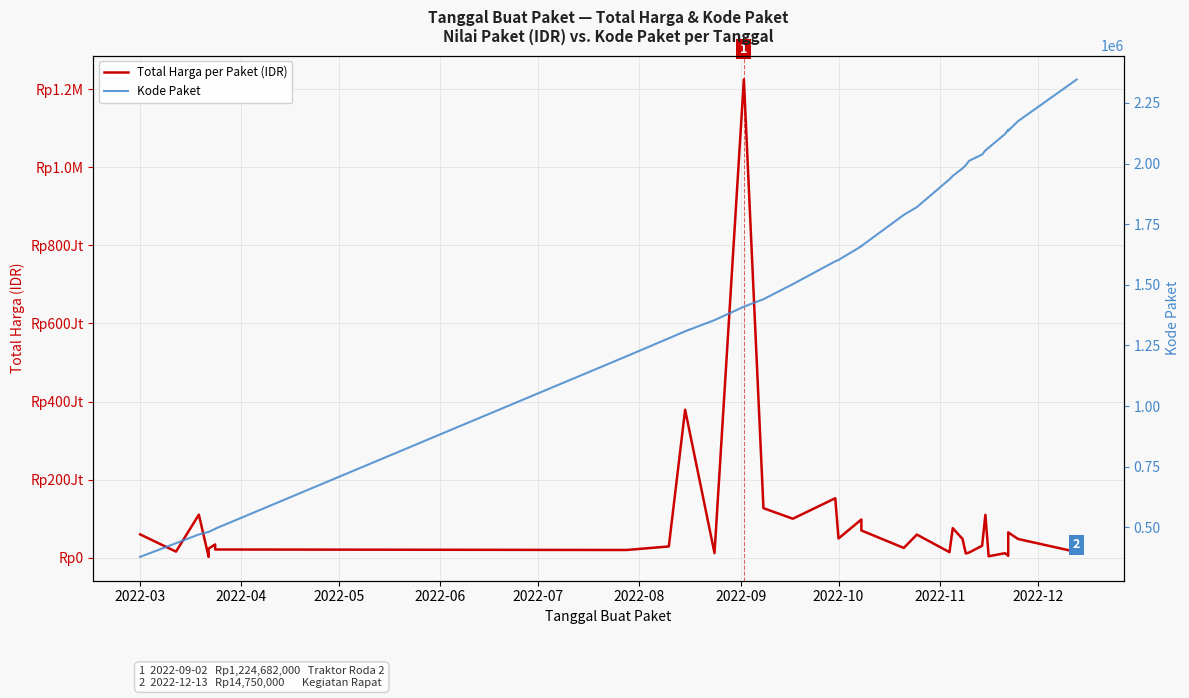

How many lines are shown in the chart?

2